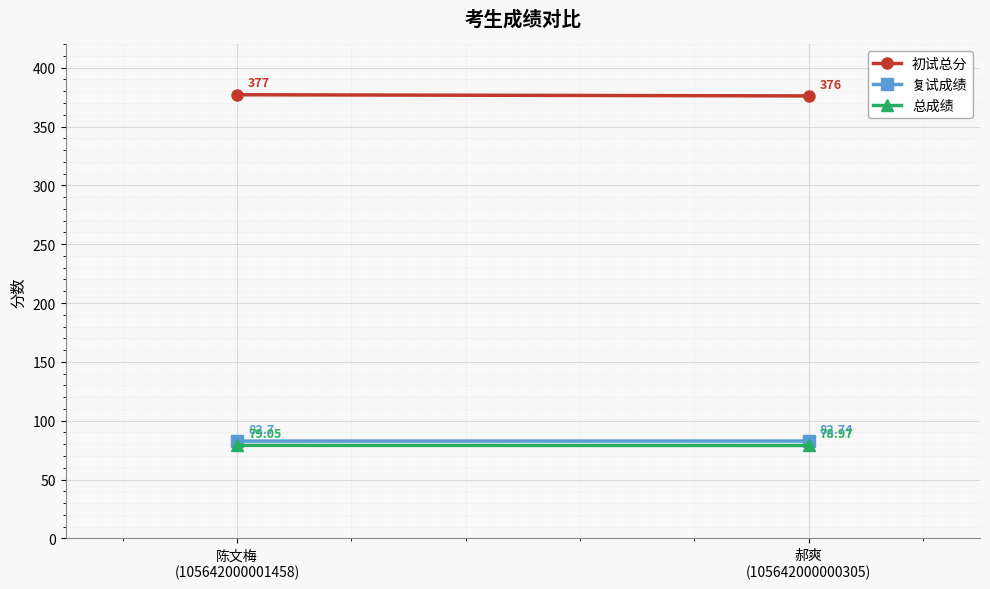

Count the number of categories in the chart.

2